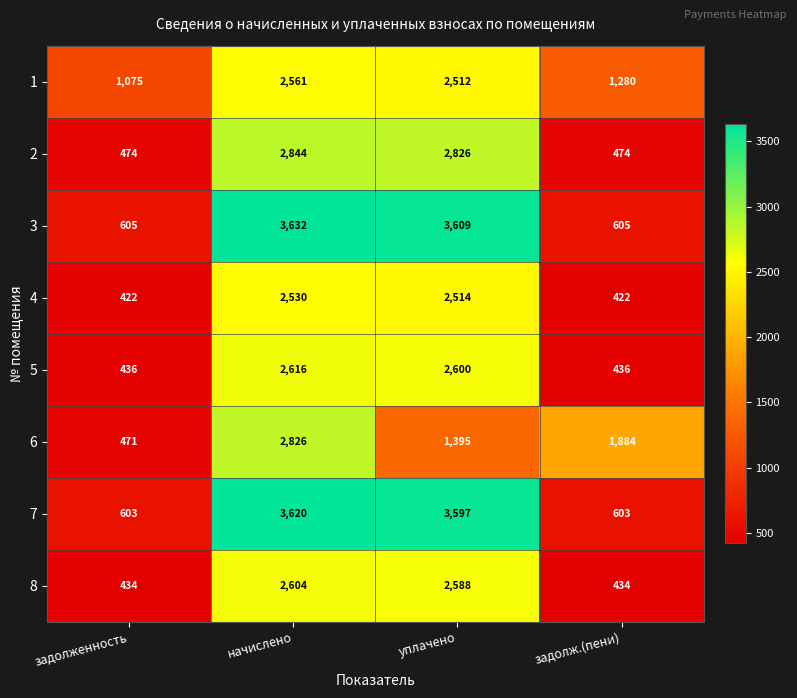

Rank the series at задолженность from lowest to highest value.

4, 8, 5, 6, 2, 7, 3, 1